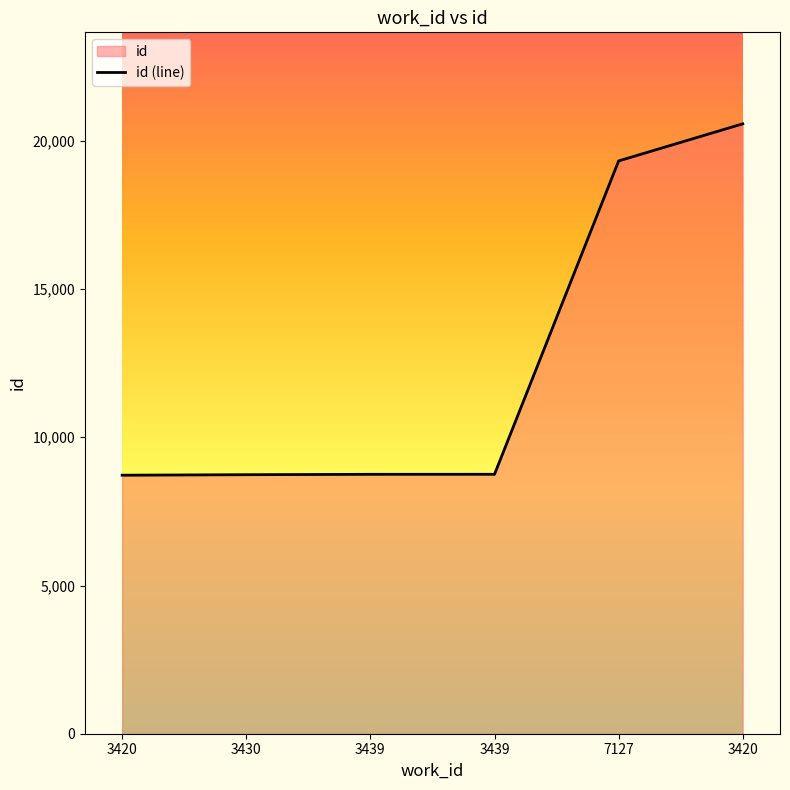

What is the difference between the values at 3439 and 3420?

11824